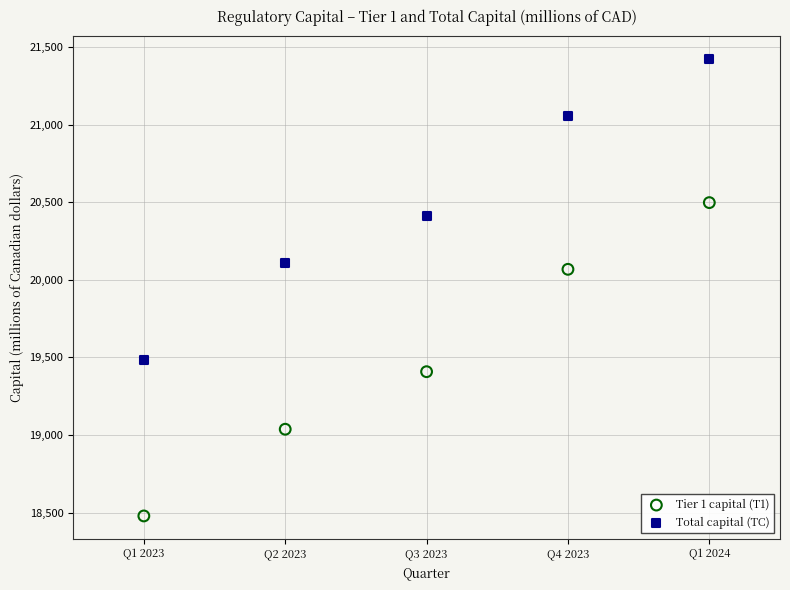

Across all data points, what is the average Y value?

19997